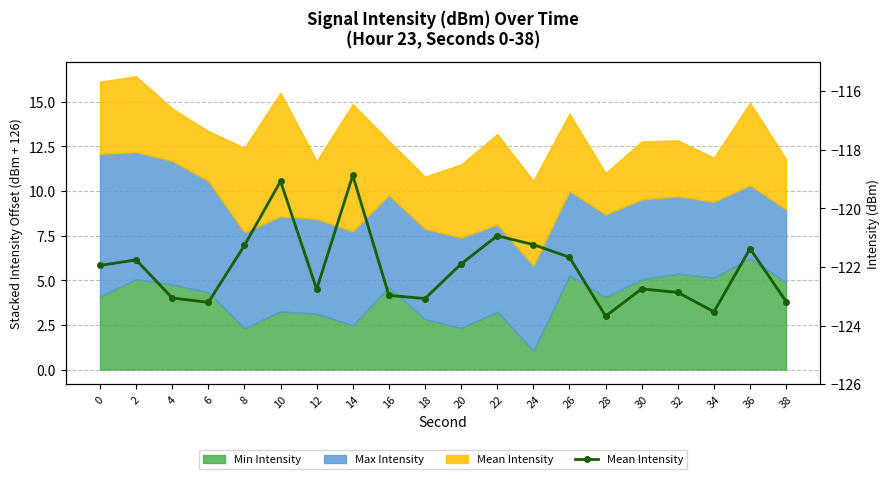

Reading left to right, what are all the values shown in this chart?

0=-122.0	2=-121.8	4=-123.1	6=-123.2	8=-121.3	10=-119.1	12=-122.8	14=-118.9	16=-123.0	18=-123.1	20=-121.9	22=-120.9	24=-121.2	26=-121.7	28=-123.7	30=-122.8	32=-122.9	34=-123.5	36=-121.4	38=-123.2